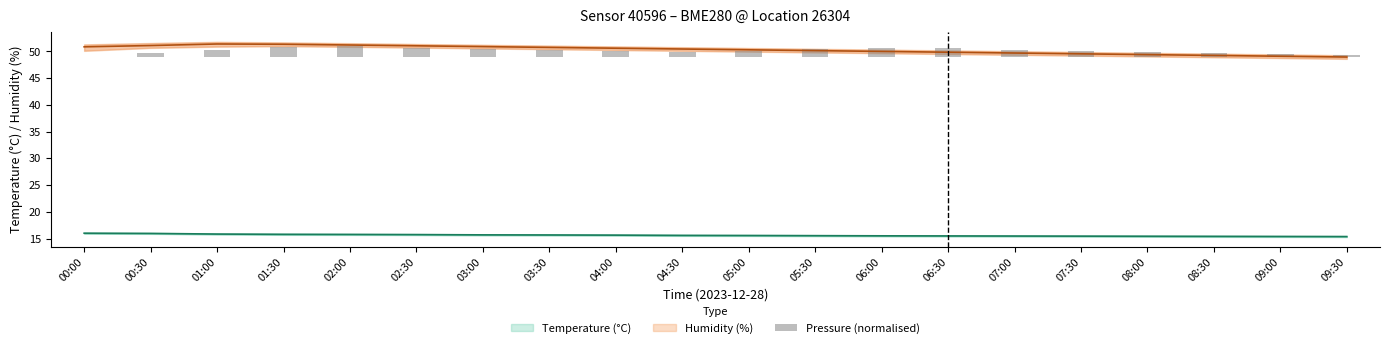

The chart shows a value of 2.5 at 06:00. True or false?

False